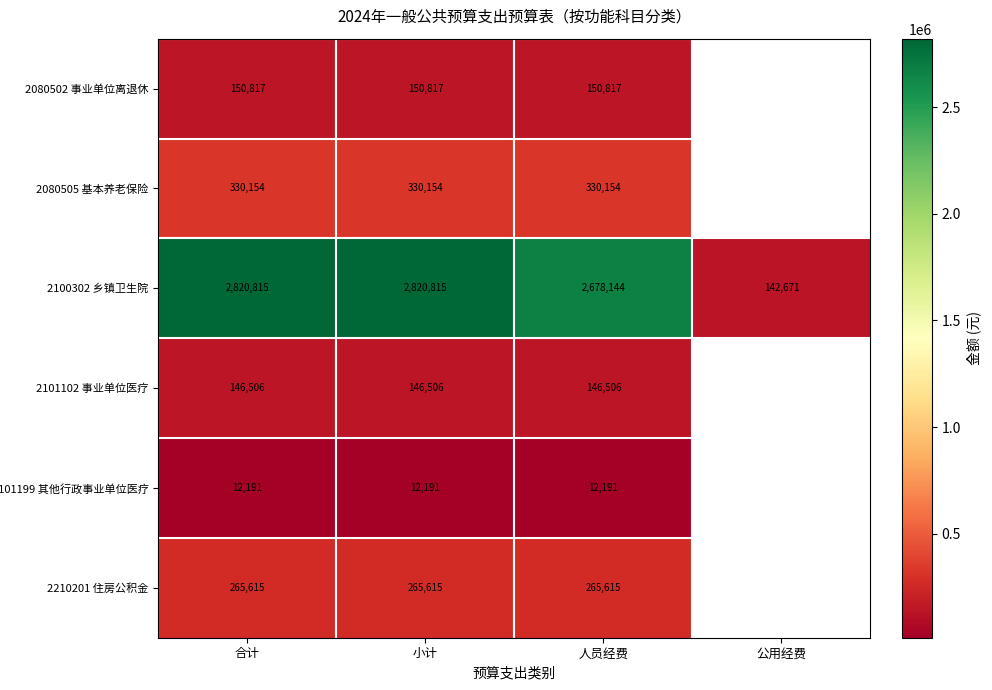

How many categories are shown in the chart?

4